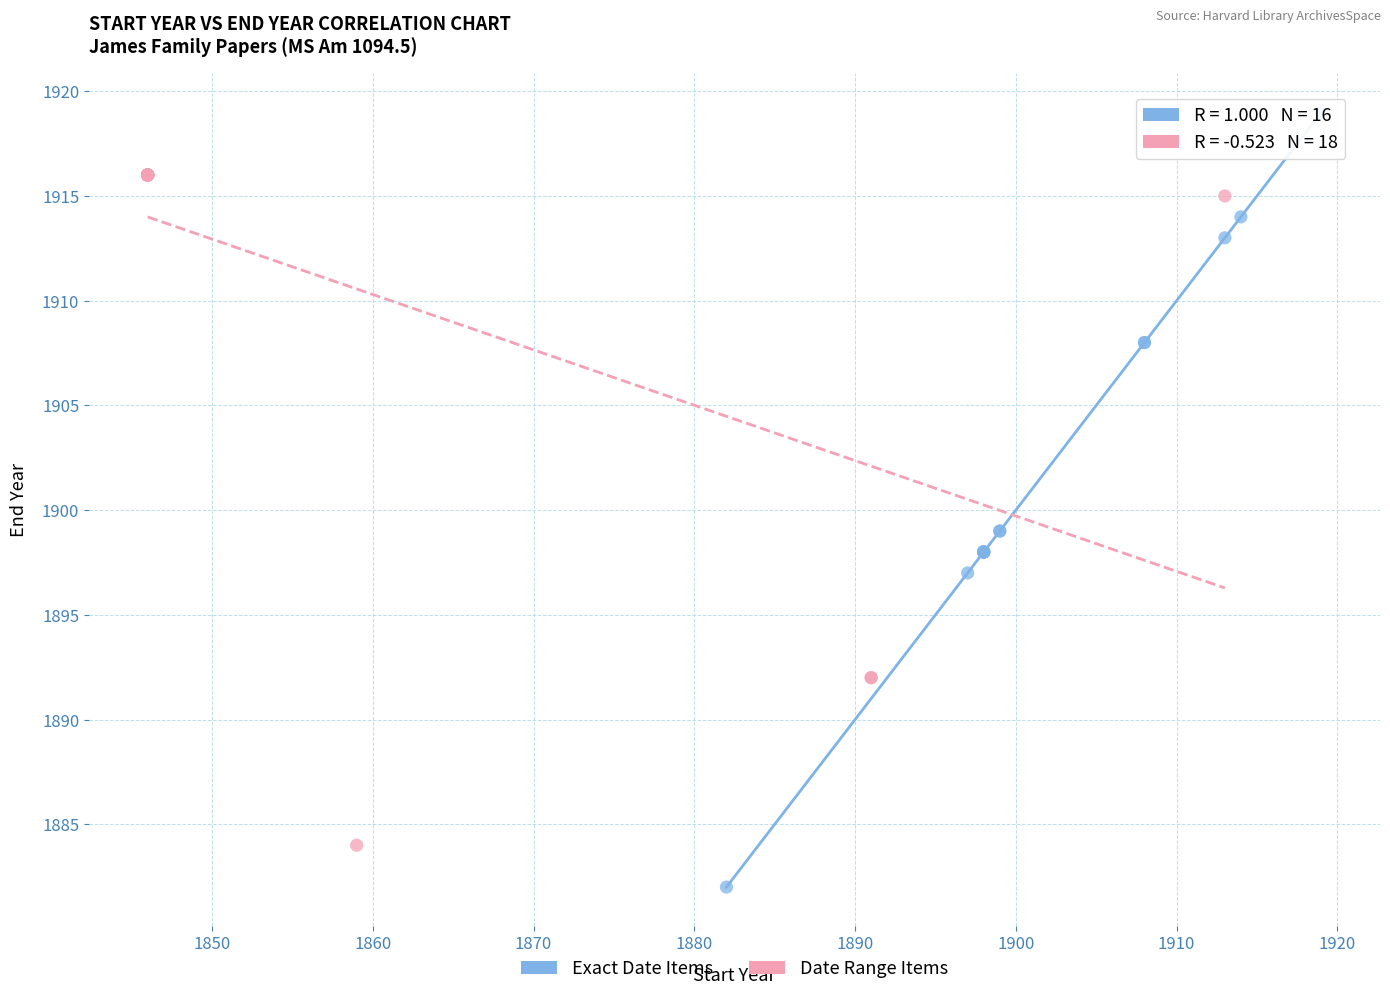

Which series reaches the maximum Y coordinate?

Exact Date Items